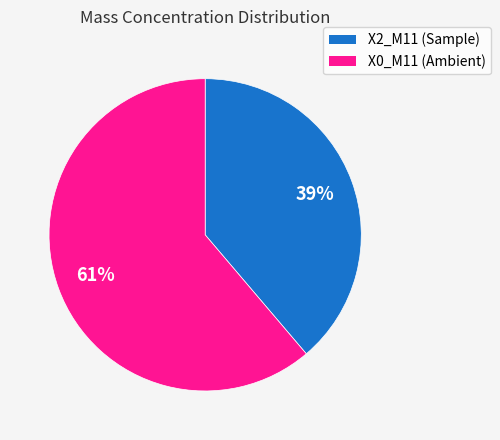

True or false: X2_M11 (Sample) accounts for 39% of the total.

True